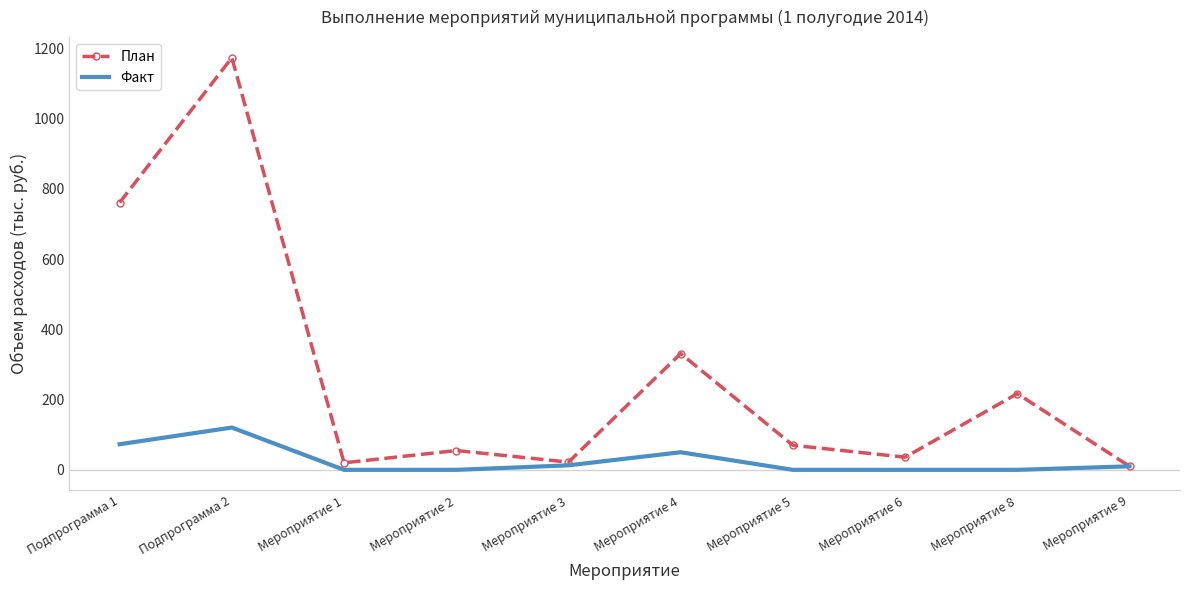

True or false: План has a value of 217.0 at Мероприятие 8.

True